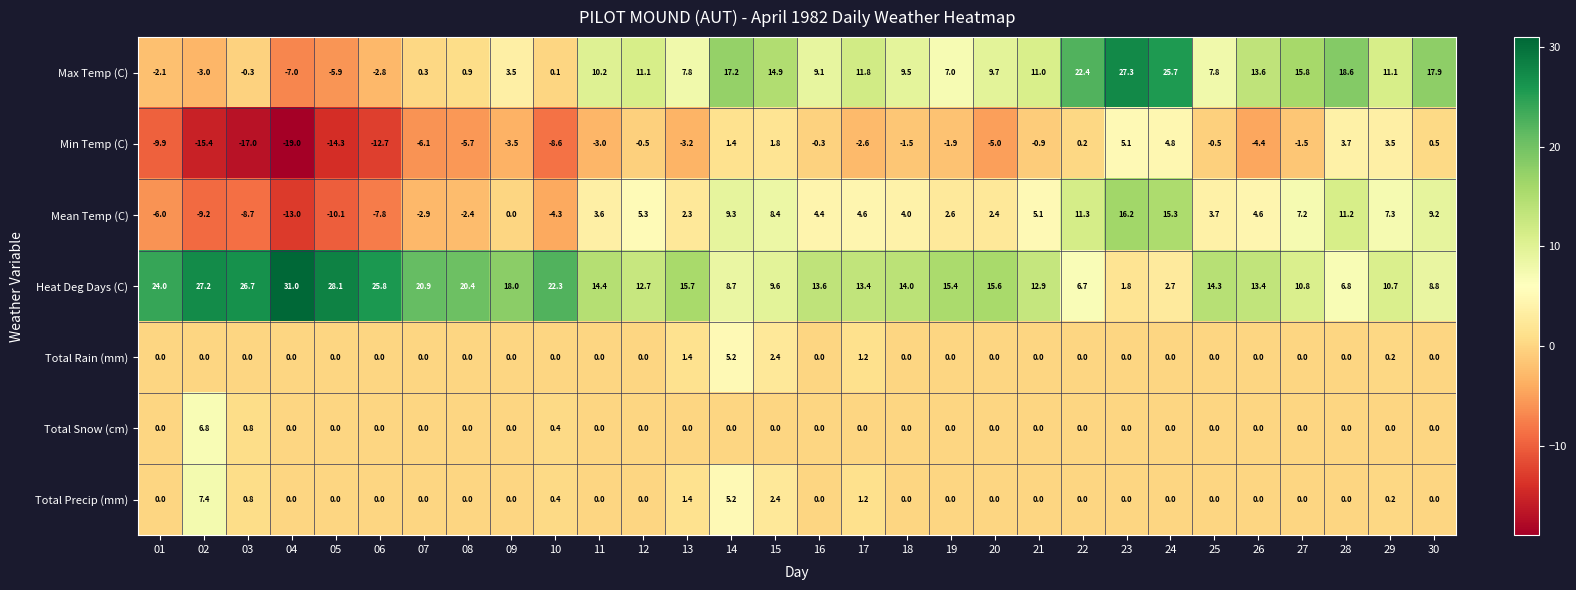

Count the number of categories in the chart.

30